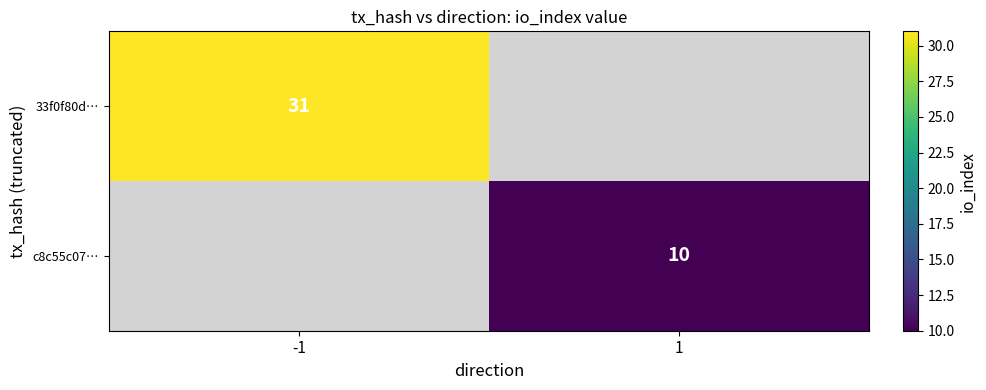

How many data points does each series have?

2